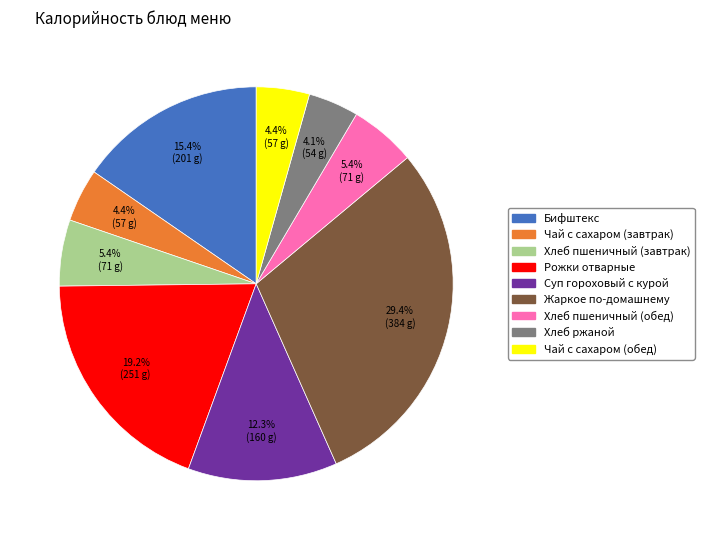

Which slice is the largest?

Жаркое по-домашнему